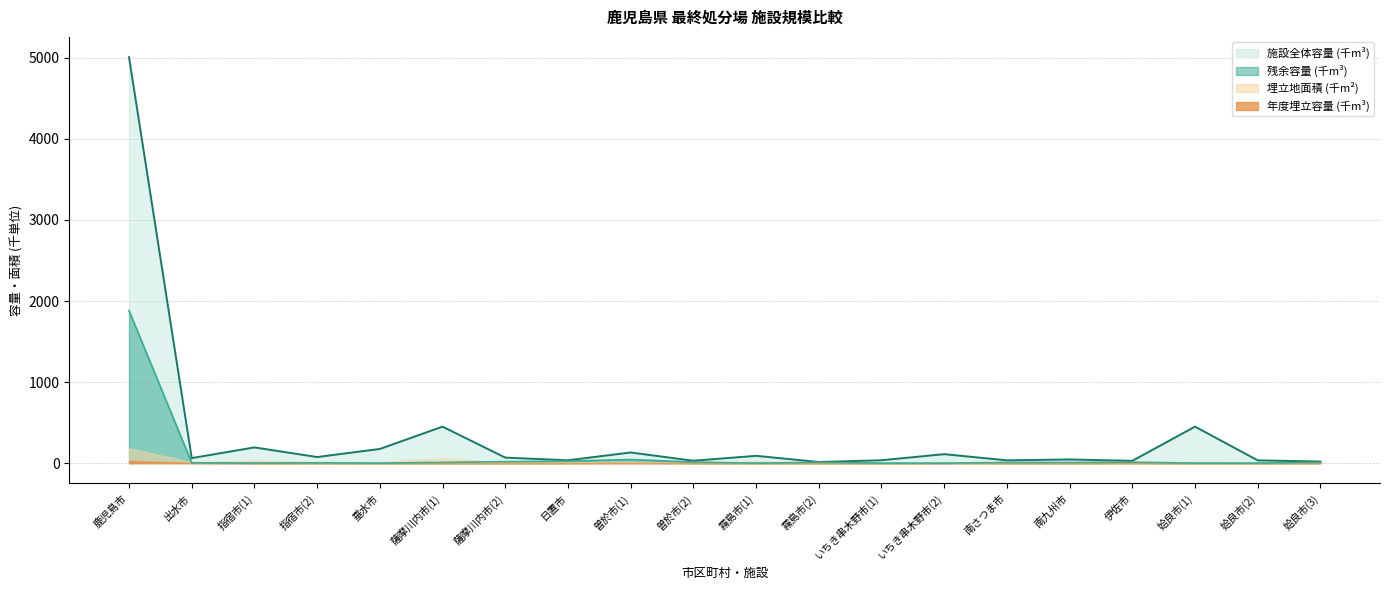

What is the label of the 11th point from the right?

曽於市(2)